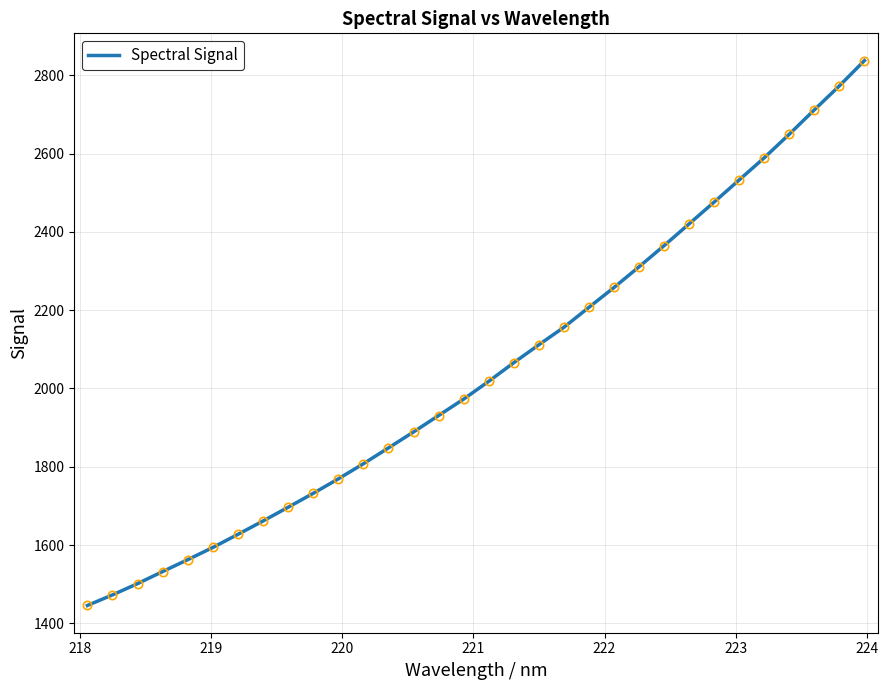

How many series are shown in this chart?

1